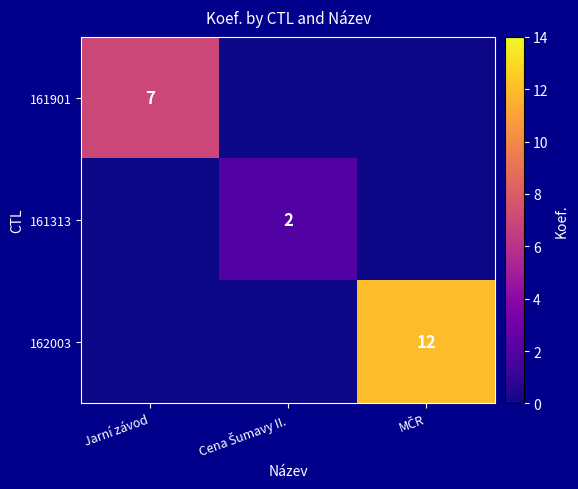

The 161901 series shows 7 at Jarní závod. True or false?

True